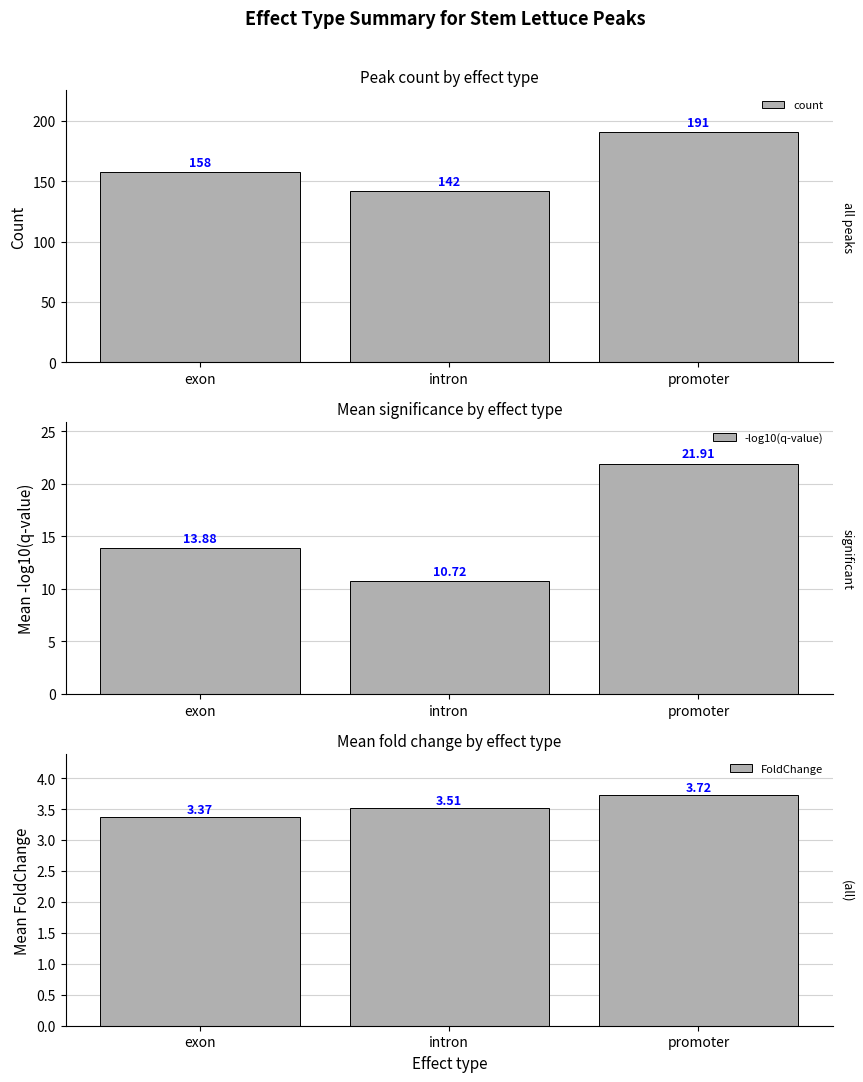

Which has a higher value, promoter or exon?

promoter